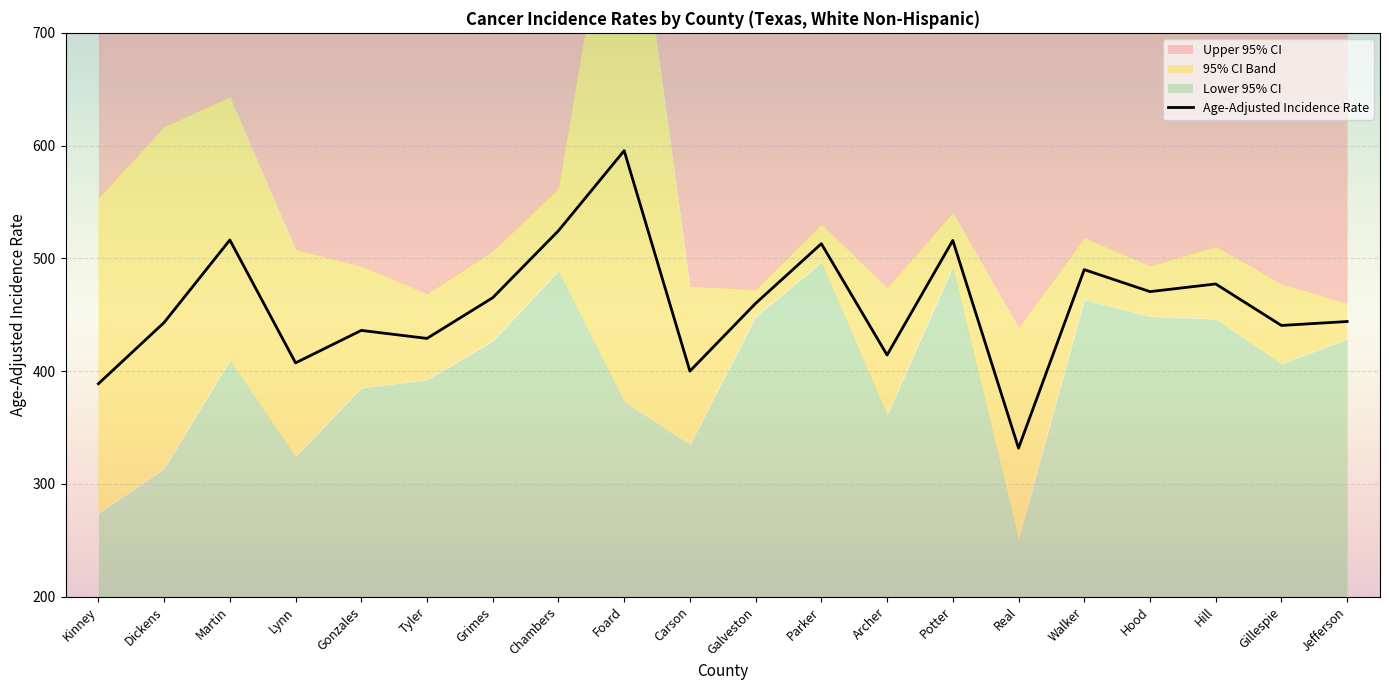

List the series in order of their peak value, lowest first.

Lower 95% CI, Age-Adjusted Incidence Rate, Upper 95% CI